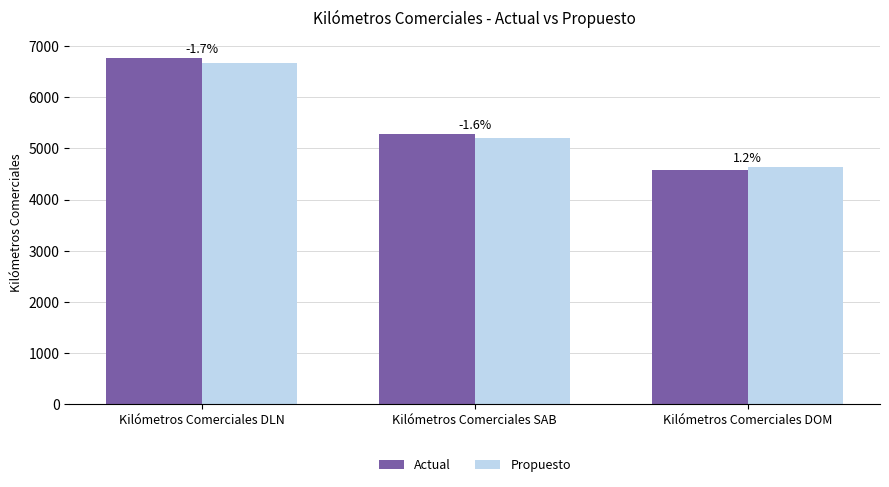

What are all the series names shown in the legend?

Actual, Propuesto